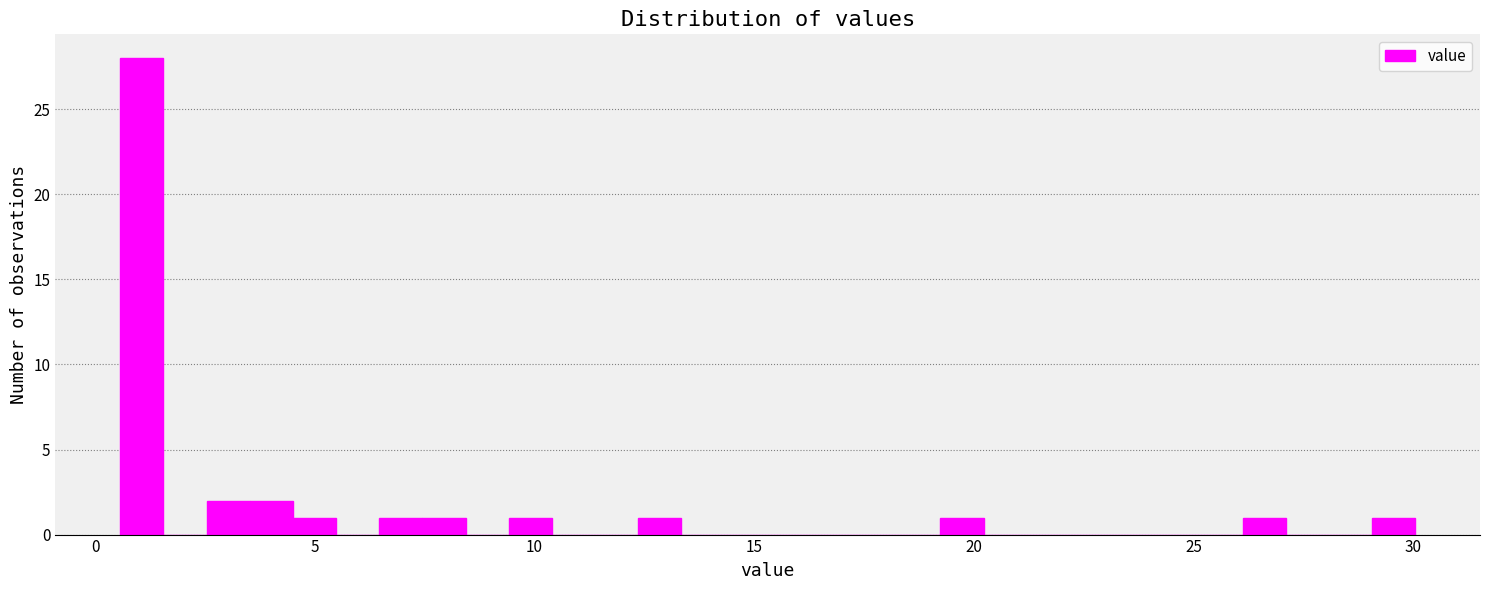

Around what value on the x-axis is the tallest bar? Give the approximate position of its centre, as read against the axis.

1.0